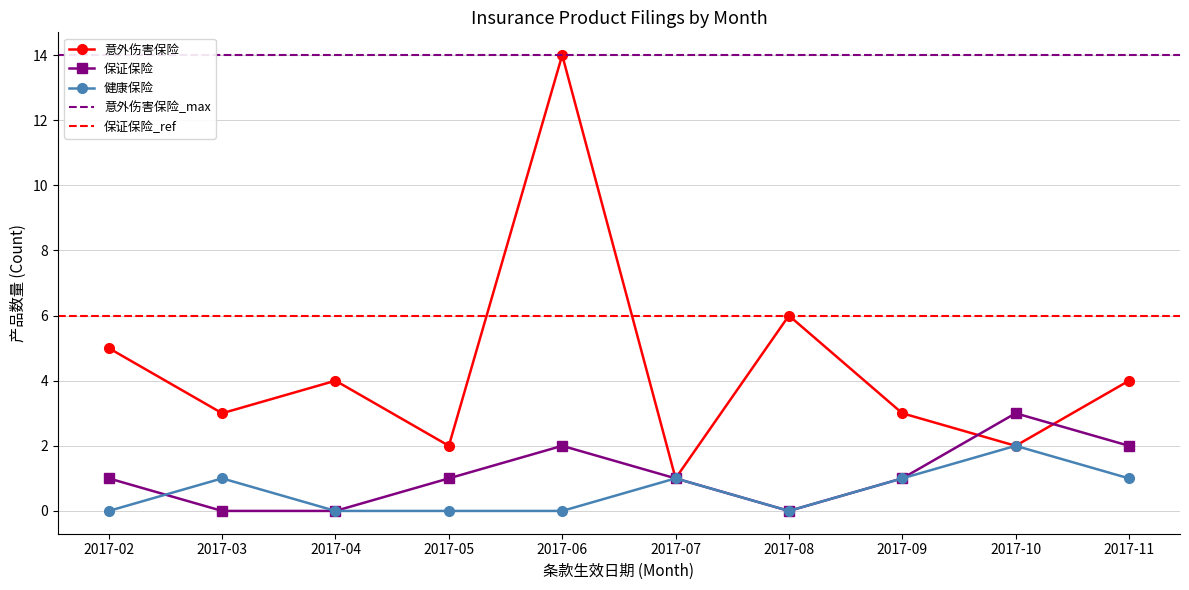

True or false: 健康保险 and 意外伤害保险 intersect in this chart.

False